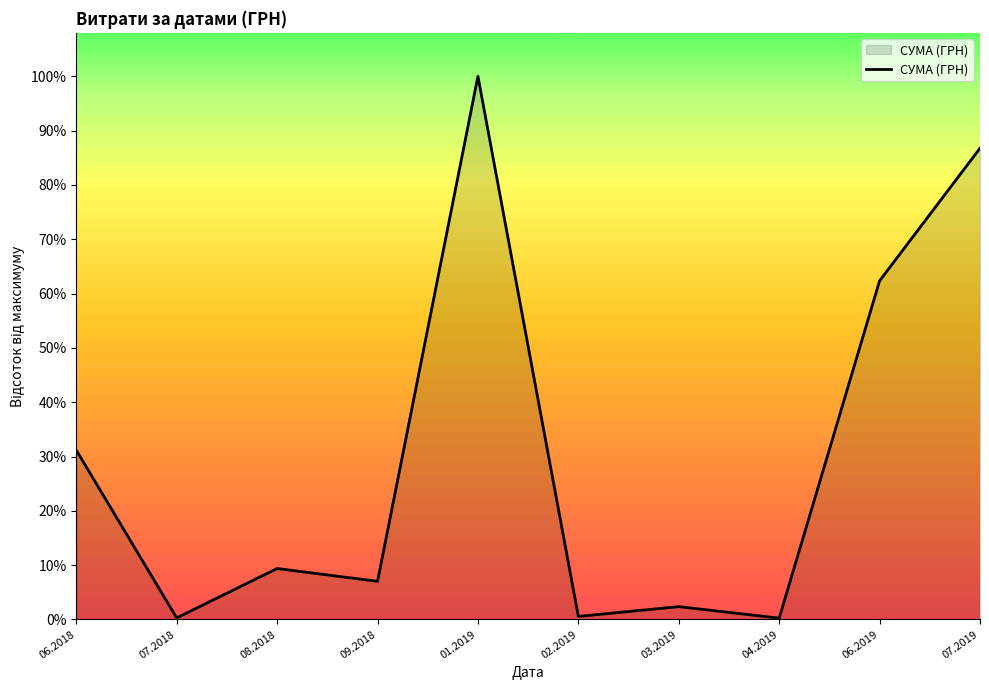

Does the chart display data point markers on the line(s)?

No